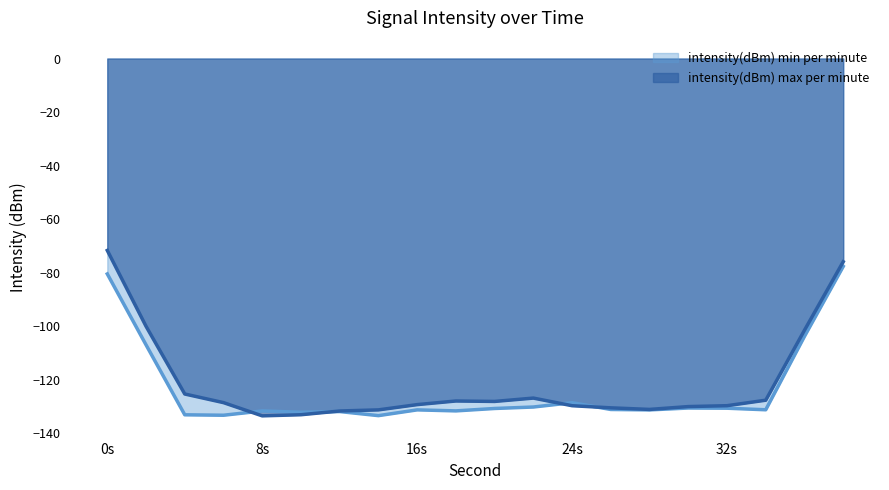

Rank the series at 38 from highest to lowest value.

intensity(dBm) max per minute, intensity(dBm) min per minute